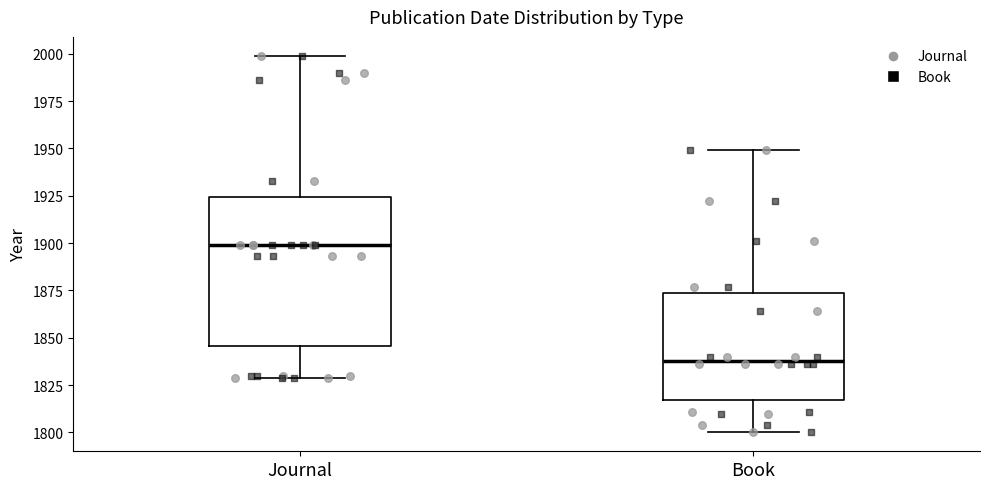

Which box has the highest median line?

Journal